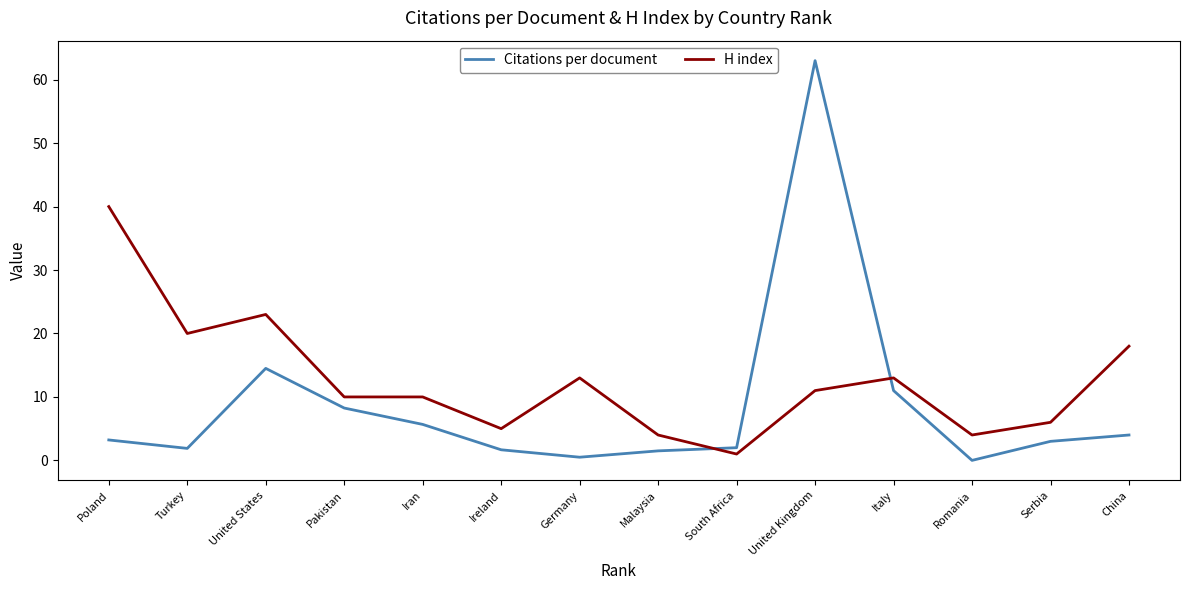

What is the greatest value displayed?

63.0